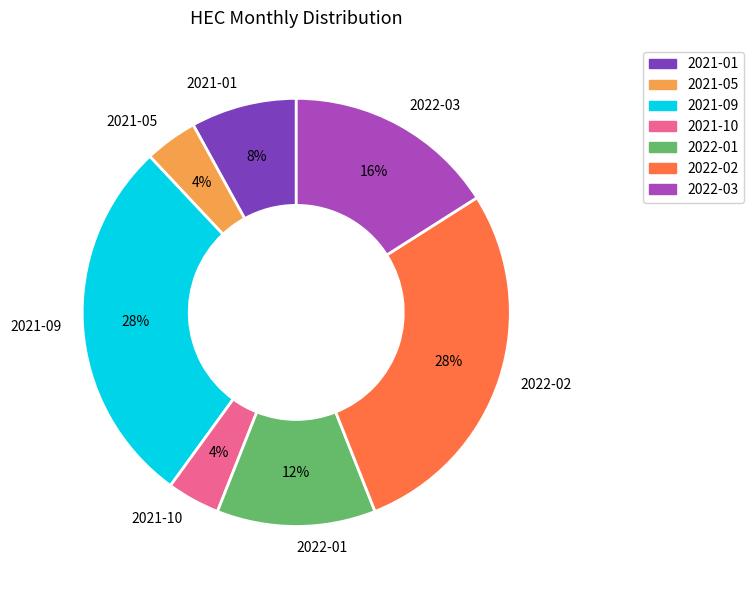

Between 2021-01 and 2021-10, which is larger?

2021-01